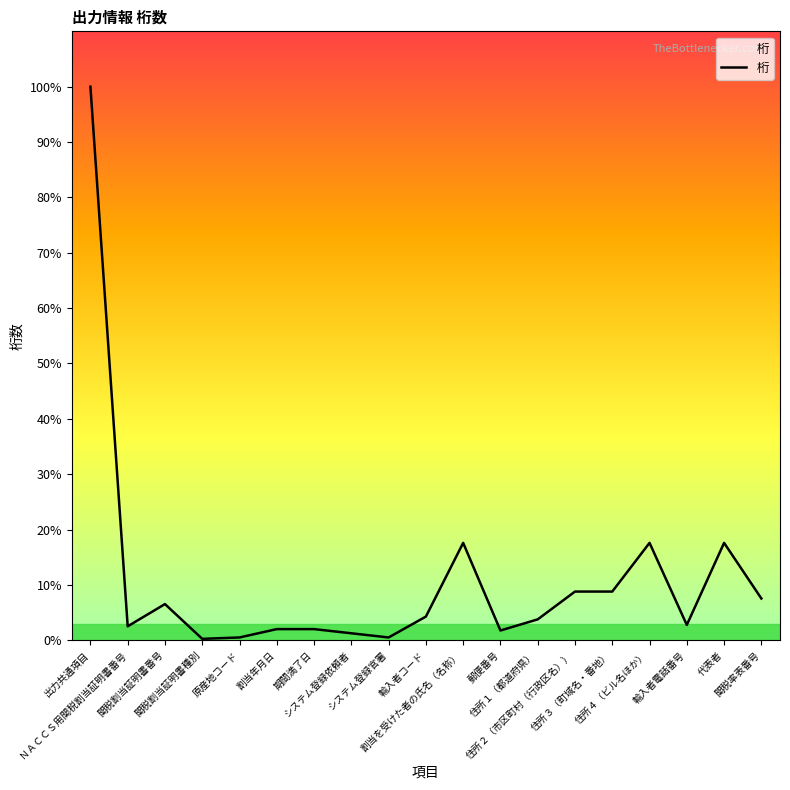

Is this an area chart (filled region under the line)?

Yes